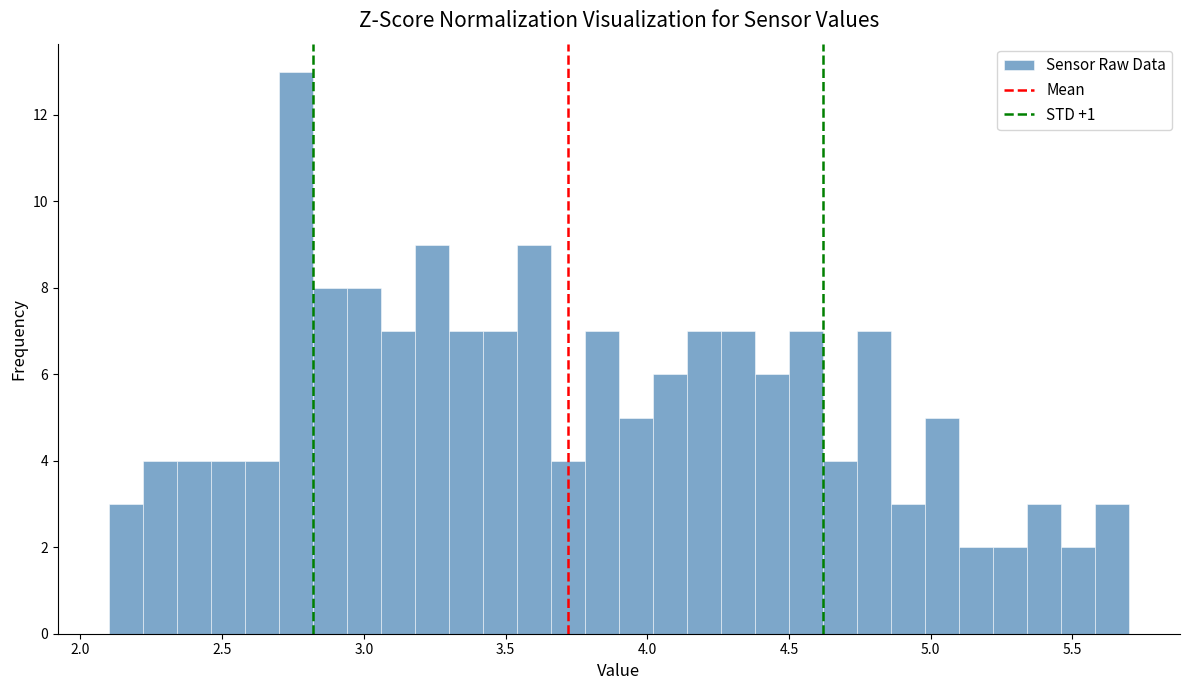

Around what value on the x-axis is the tallest bar? Give the approximate position of its centre, as read against the axis.

2.75